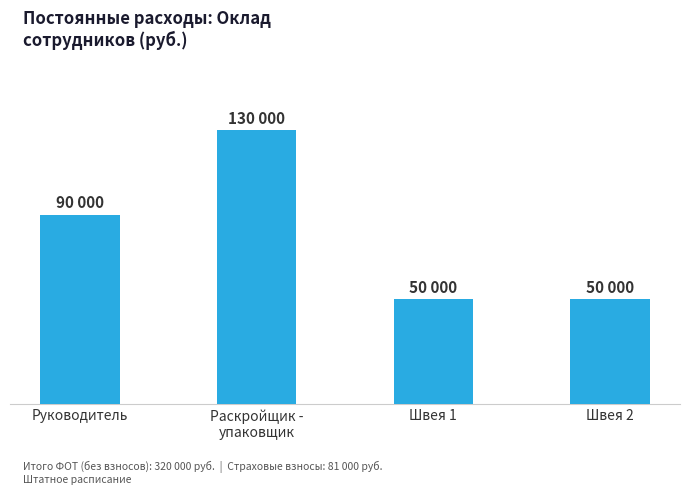

What is the difference between the values at Швея 2 and Руководитель?

40000